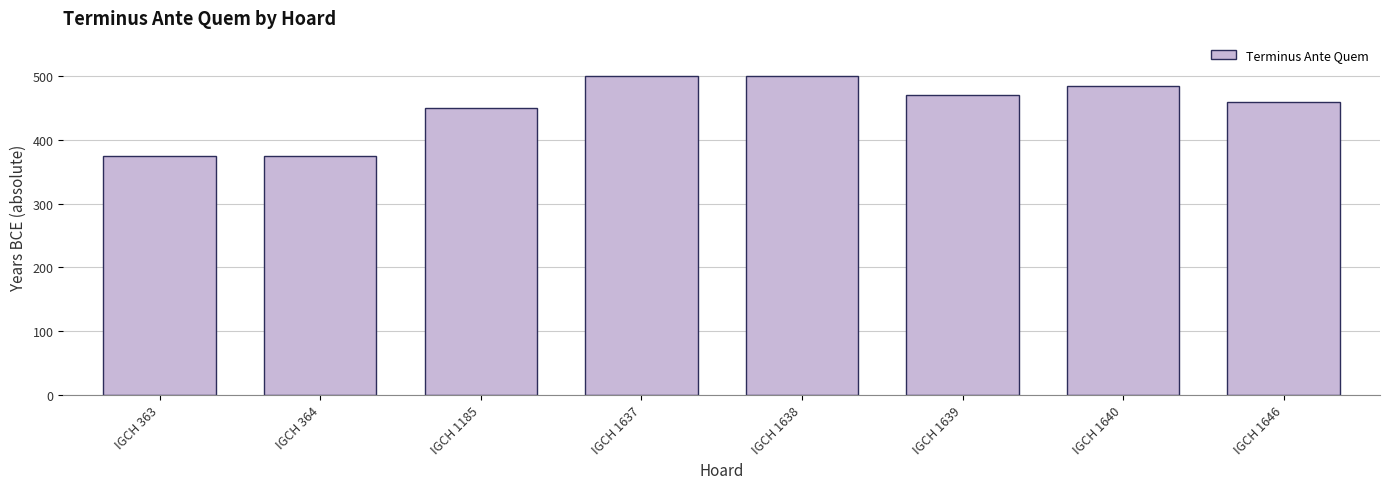

What is the difference between the values at IGCH 363 and IGCH 1637?

125